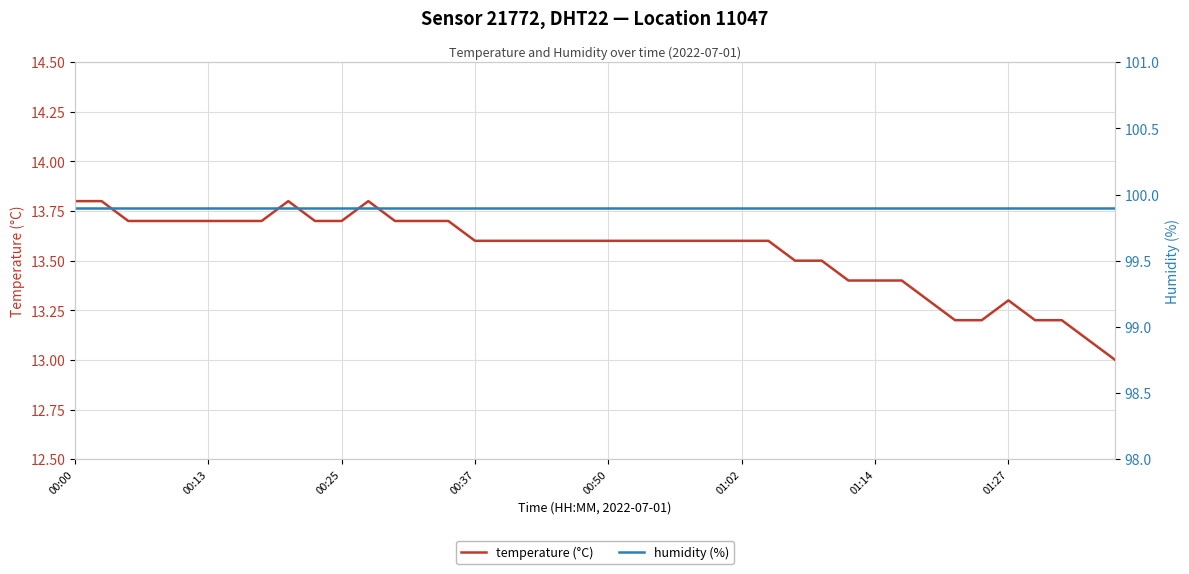

What is the minimum value shown in the chart?

13.0